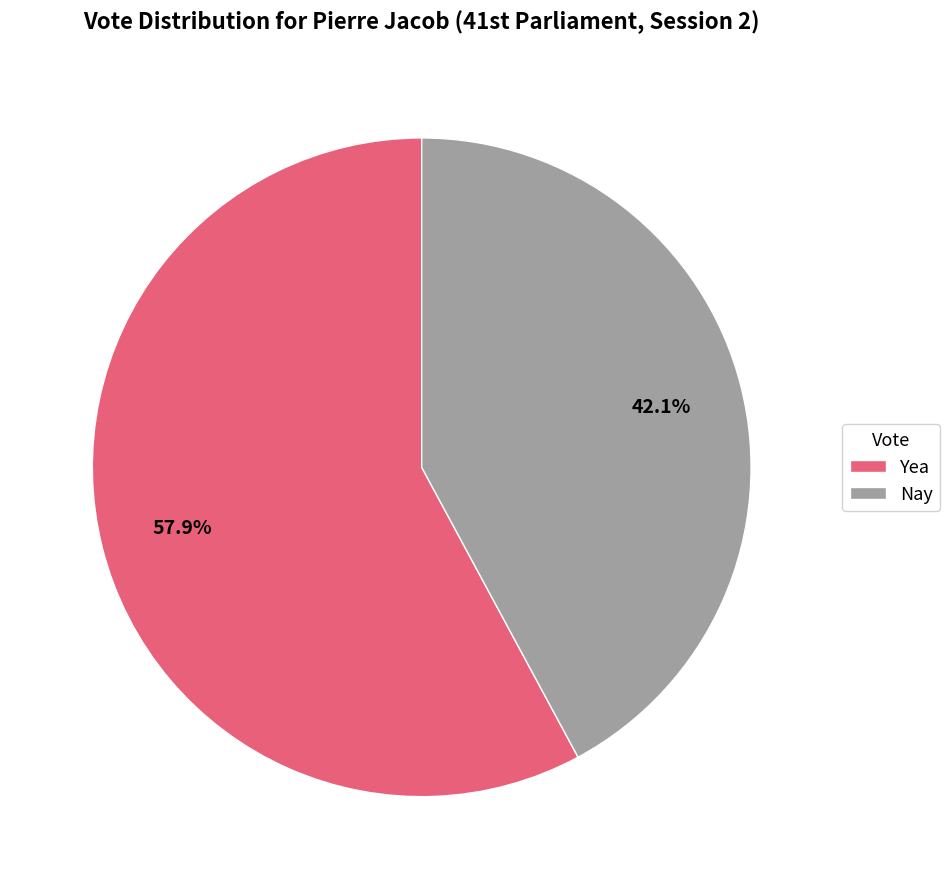

Is there a majority slice in this chart?

Yes